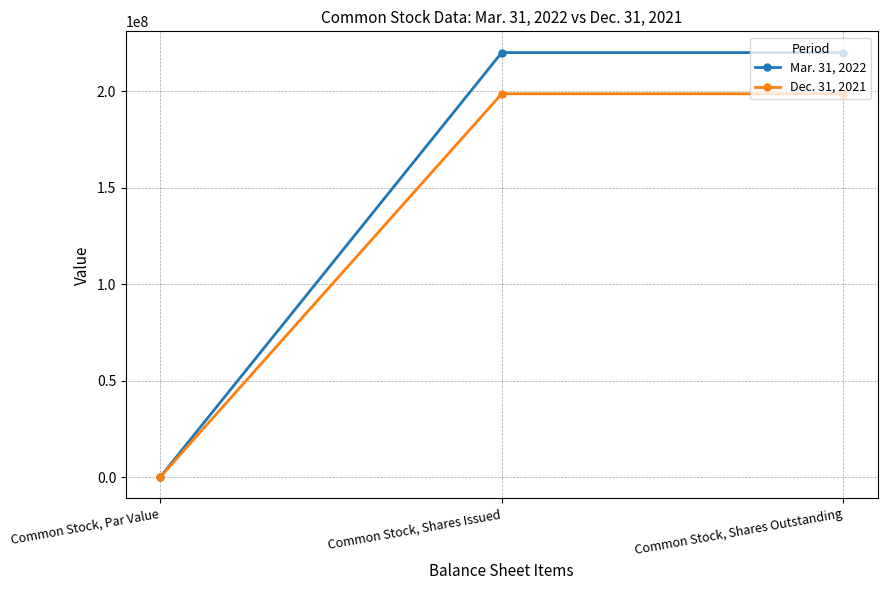

Between Common Stock, Par Value and Common Stock, Shares Outstanding, which series saw the biggest shift?

Mar. 31, 2022